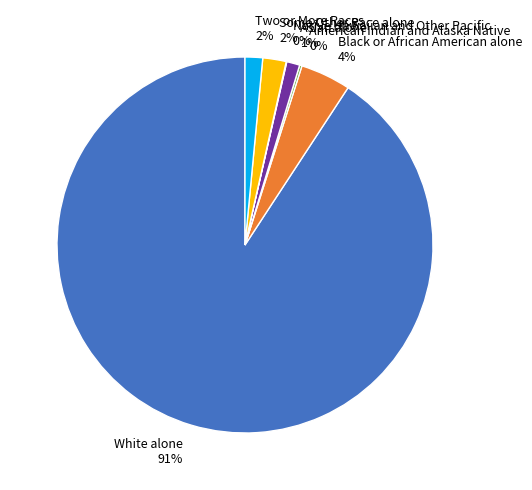

Do White alone 91% and Two or More Races 2% together represent more than half of the pie?

Yes